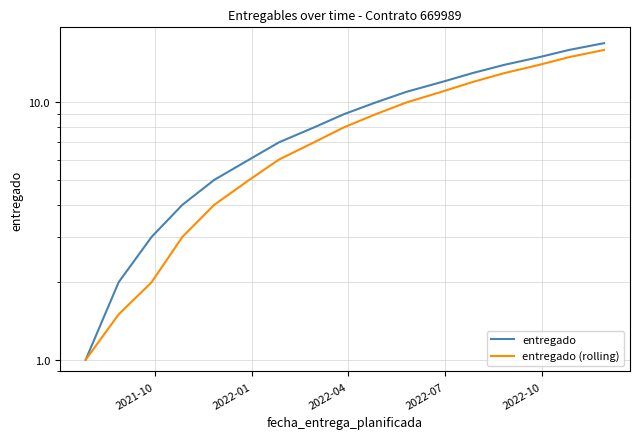

True or false: entregado (rolling) and entregado intersect in this chart.

False